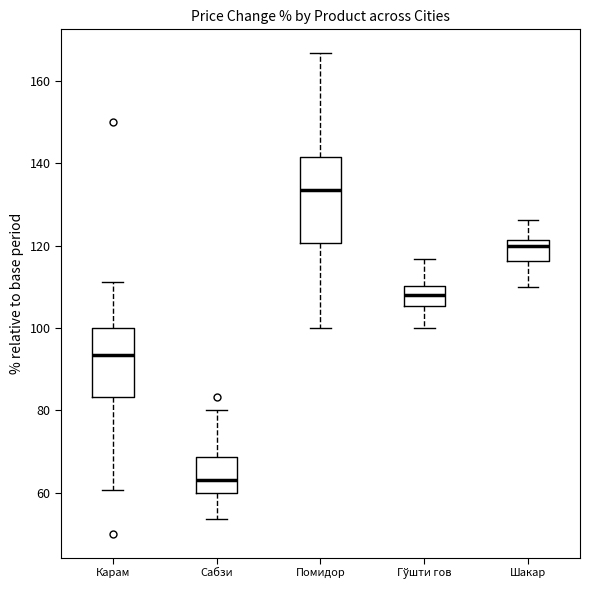

Which box has the lowest median line?

Сабзи